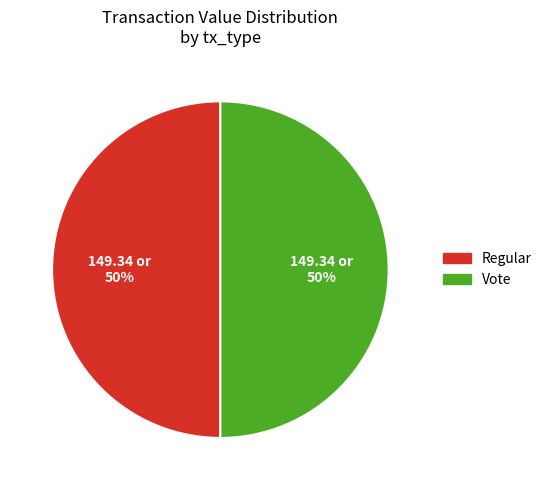

Approximately how many times larger is the value at Regular compared to Vote?

1.0